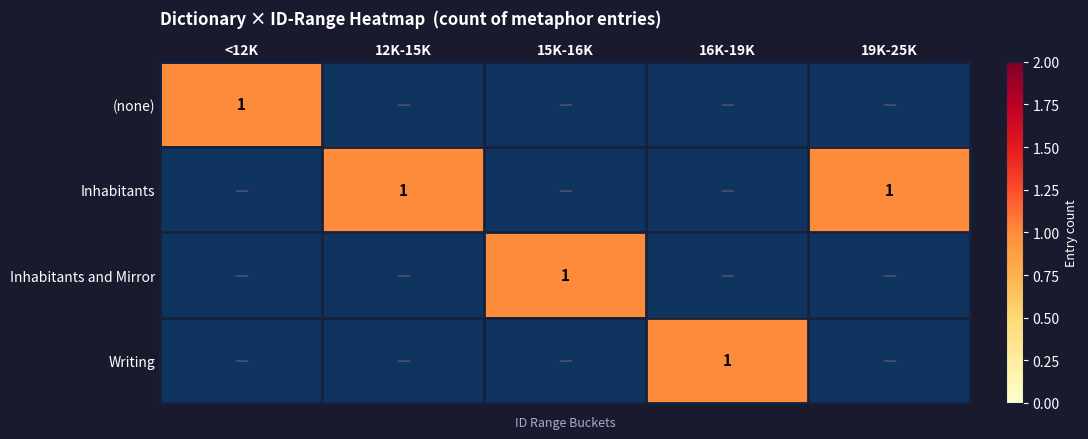

The (none) series shows 1 at <12K. True or false?

True